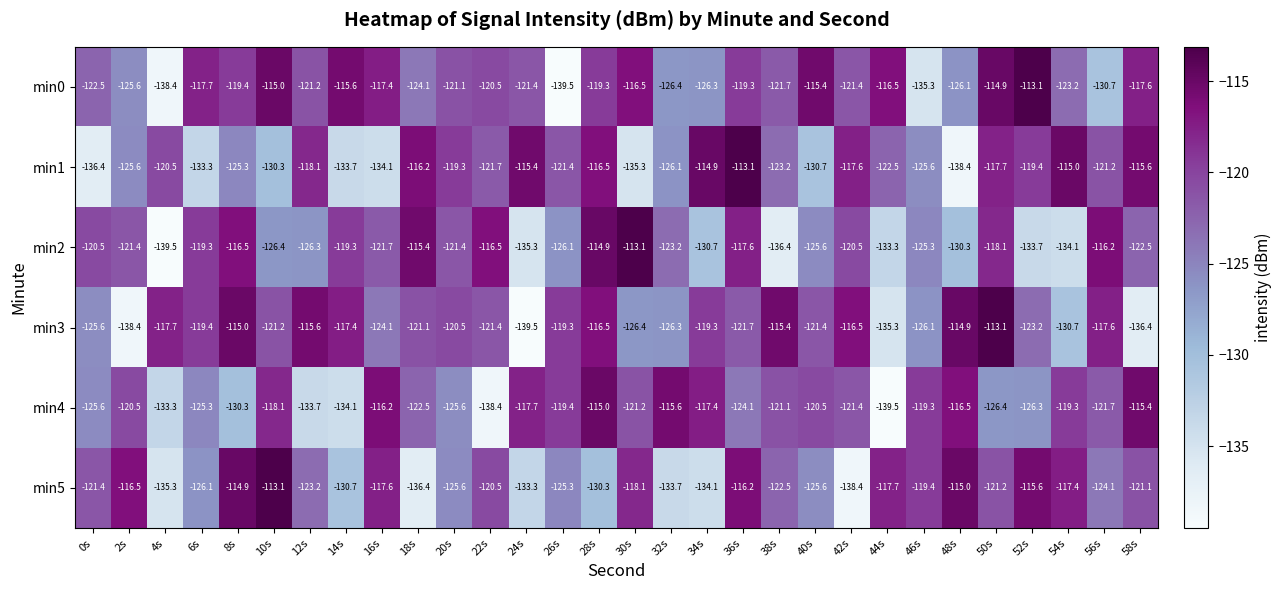

Which series changed the most between 6s and 14s?

min4